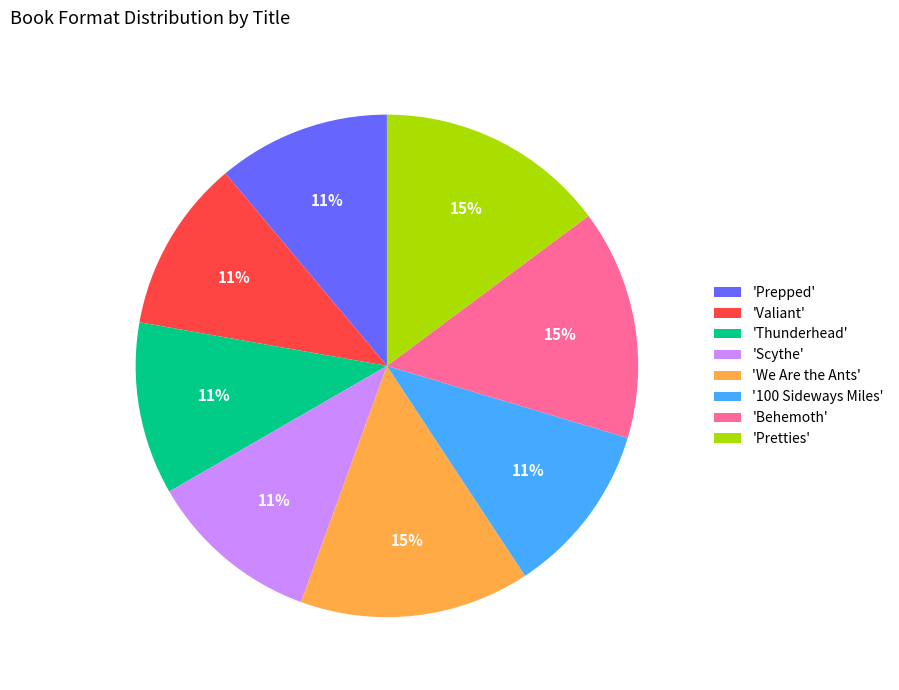

Is it true that 'Scythe' is 11% of the pie?

True